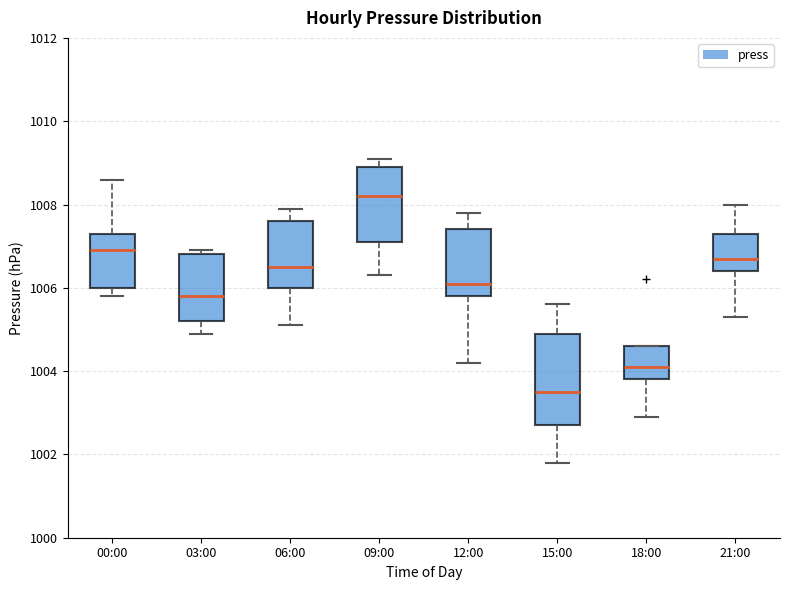

Reading left to right, transcribe this box plot: for each box, give where its median line is, the range the box spans, and where its two whiskers end, as read against the y-axis. The values are not printed on the chart, so give them approximately, as read against the axis.

00:00: median 1007.0, box 1006.0 to 1007.4, whiskers 1005.8 to 1008.6
03:00: median 1005.8, box 1005.2 to 1006.8, whiskers 1005.0 to 1007.0
06:00: median 1006.6, box 1006.0 to 1007.6, whiskers 1005.2 to 1008.0
09:00: median 1008.2, box 1007.2 to 1009.0, whiskers 1006.4 to 1009.2
12:00: median 1006.2, box 1005.8 to 1007.4, whiskers 1004.2 to 1007.8
15:00: median 1003.6, box 1002.8 to 1005.0, whiskers 1001.8 to 1005.6
18:00: median 1004.2, box 1003.8 to 1004.6, whiskers 1003.0 to 1004.6
21:00: median 1006.8, box 1006.4 to 1007.4, whiskers 1005.4 to 1008.0